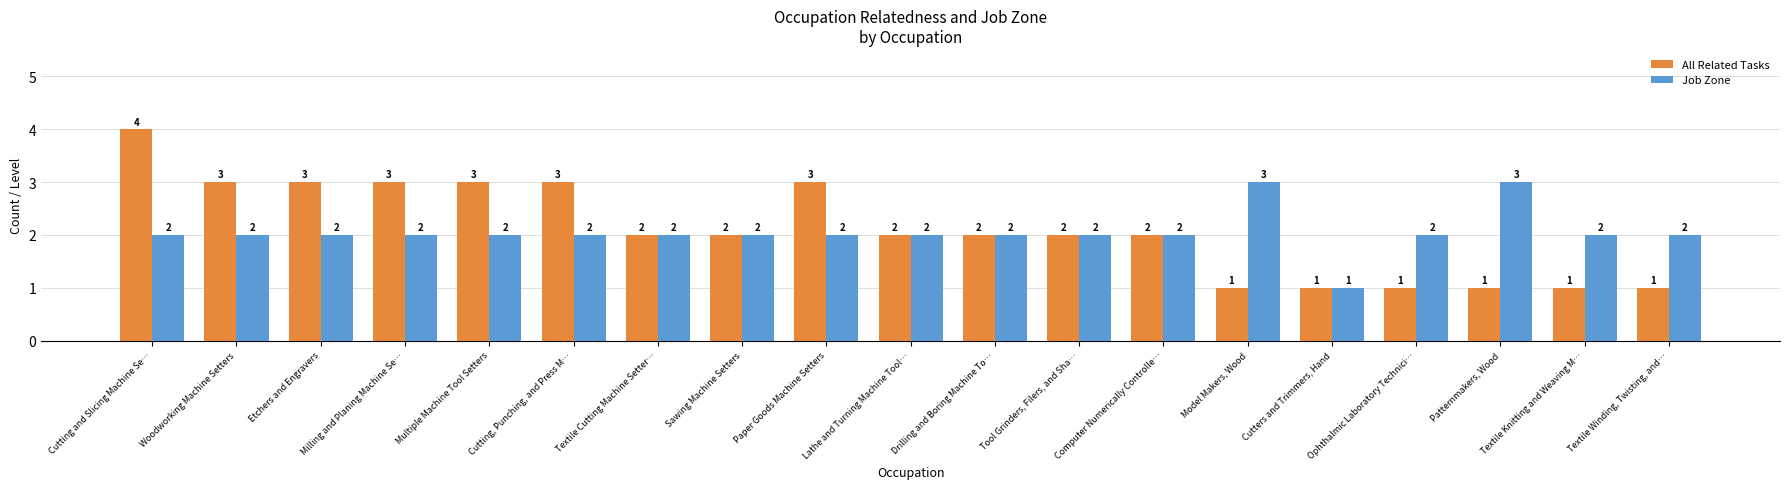

How many bars are there in total?

38